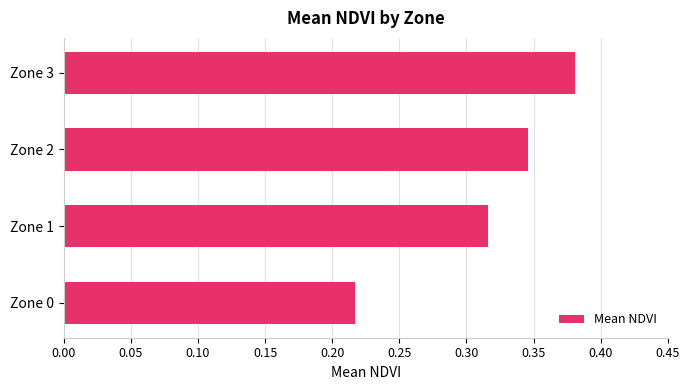

List the labels in order of value, largest first.

Zone 3, Zone 2, Zone 1, Zone 0